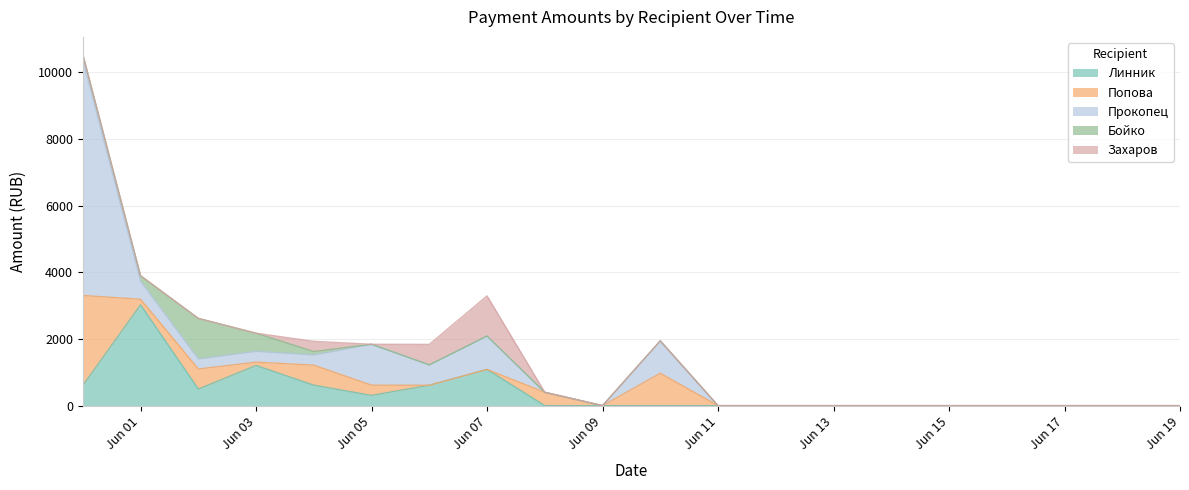

Reading left to right, transcribe all the data shown in this chart.

Линник: 0=602.9	1=3022.4	2=497.3	3=1204.0	4=613.4	5=306.7	6=611.4	7=1086.0	8=0.0	9=0.0	10=0.0	11=0.0	12=0.0	13=0.0	14=0.0	15=0.0	16=0.0	17=0.0	18=0.0	19=0.0
Попова: 0=2700.0	1=166.0	2=602.2	3=100.0	4=600.0	5=306.7	6=0.0	7=0.0	8=400.3	9=0.0	10=971.0	11=0.0	12=0.0	13=0.0	14=0.0	15=0.0	16=0.0	17=0.0	18=0.0	19=0.0
Прокопец: 0=7059.0	1=540.2	2=301.0	3=324.3	4=306.7	5=1226.8	6=610.6	7=1000.0	8=0.0	9=0.0	10=971.0	11=0.0	12=0.0	13=0.0	14=0.0	15=0.0	16=0.0	17=0.0	18=0.0	19=0.0
Бойко: 0=166.0	1=166.0	2=1216.0	3=543.0	4=100.0	5=0.0	6=0.0	7=0.0	8=0.0	9=0.0	10=0.0	11=0.0	12=0.0	13=0.0	14=0.0	15=0.0	16=0.0	17=0.0	18=0.0	19=0.0
Захаров: 0=0.0	1=0.0	2=0.0	3=0.0	4=306.7	5=0.0	6=614.0	7=1204.4	8=0.0	9=0.0	10=0.0	11=0.0	12=0.0	13=0.0	14=0.0	15=0.0	16=0.0	17=0.0	18=0.0	19=0.0